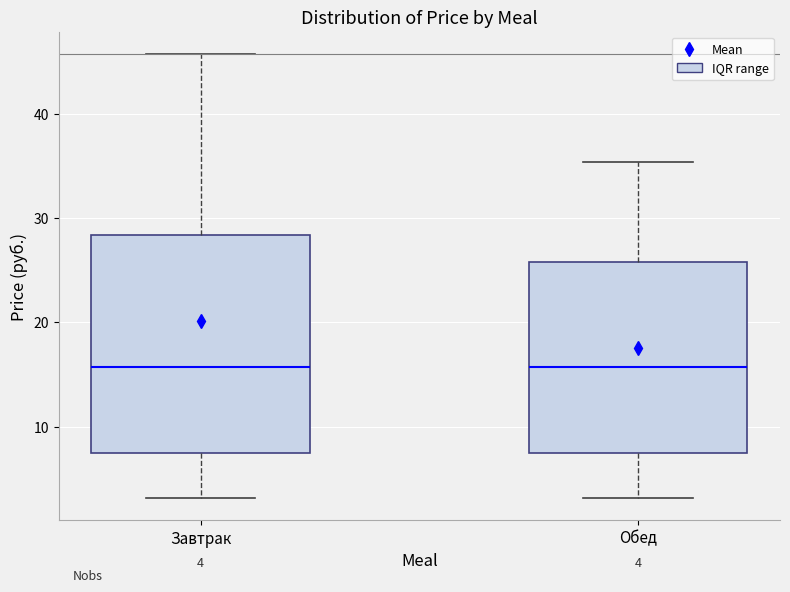

Comparing the boxes themselves (not the whiskers), which one is the tallest?

Завтрак